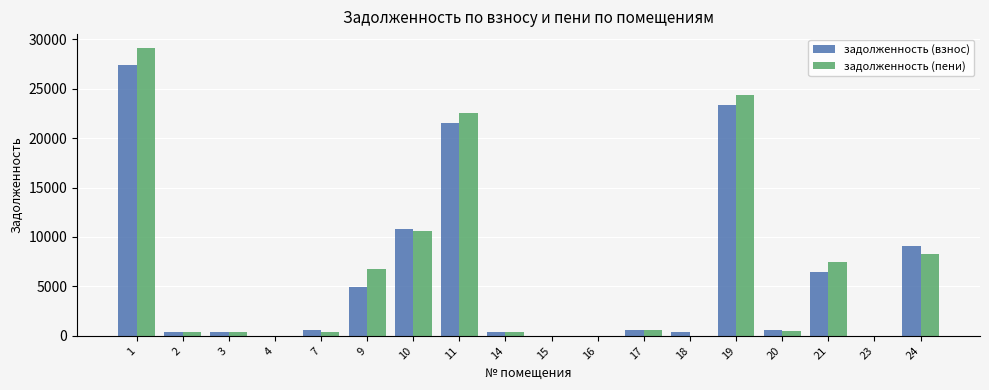

What is the sum of all задолженность (пени) values?

111568.5